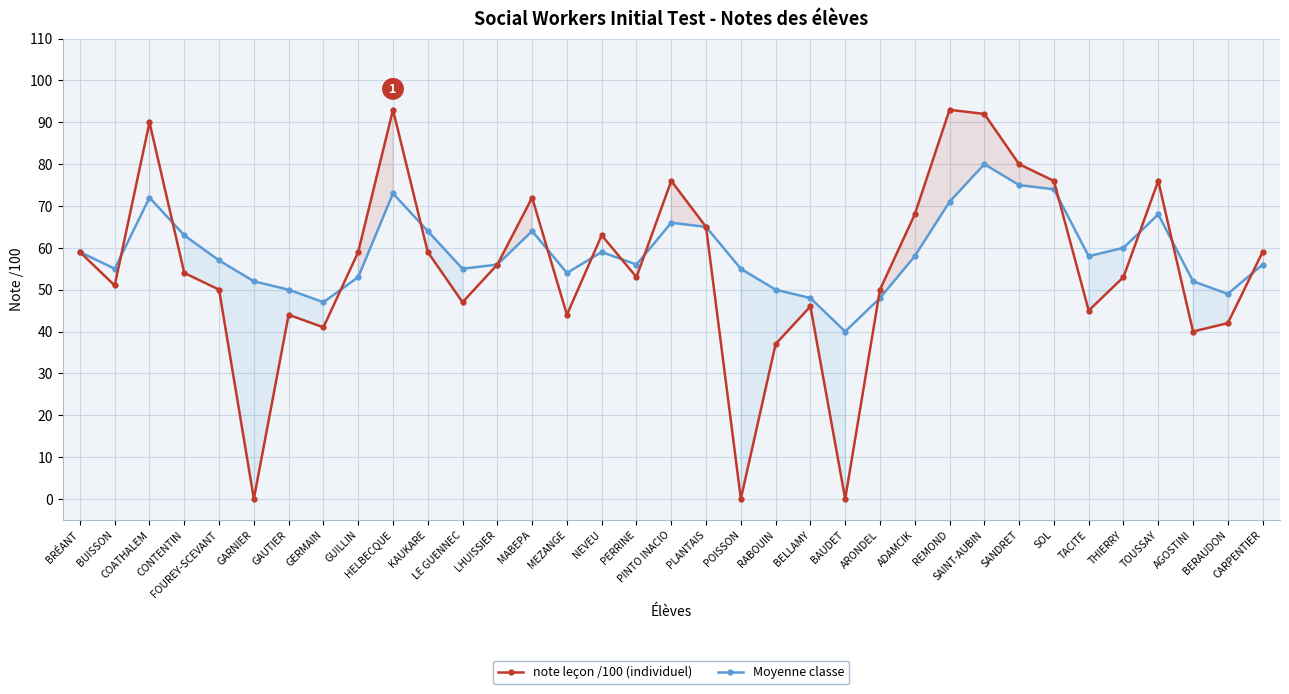

The value of Moyenne classe at GAUTIER is 25. True or false?

False